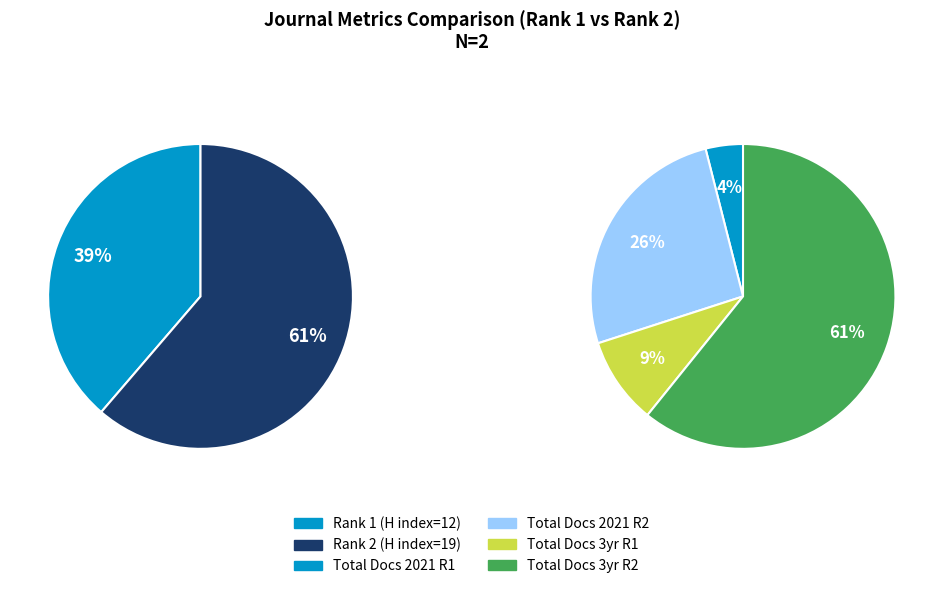

Is there any slice that represents more than half of the pie?

Yes